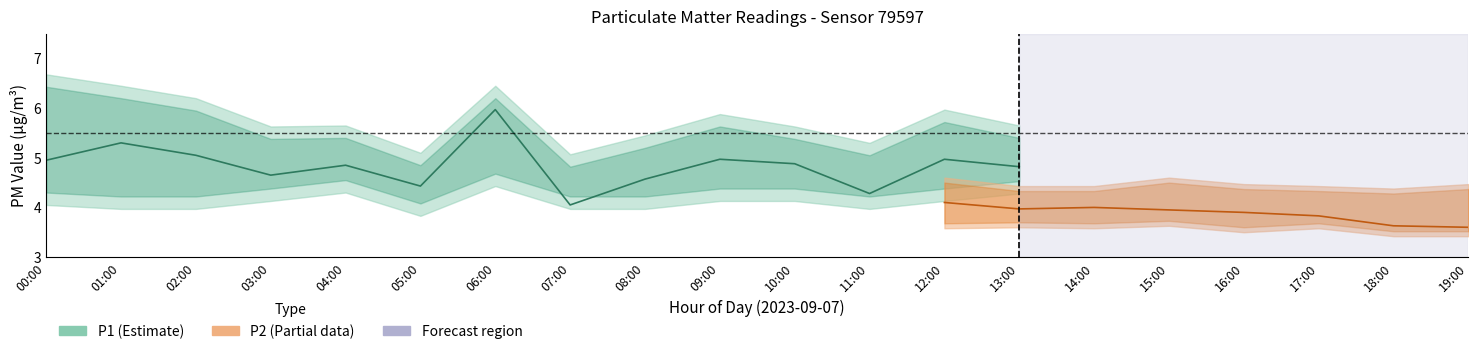

Which series has the largest range (max minus min)?

P1